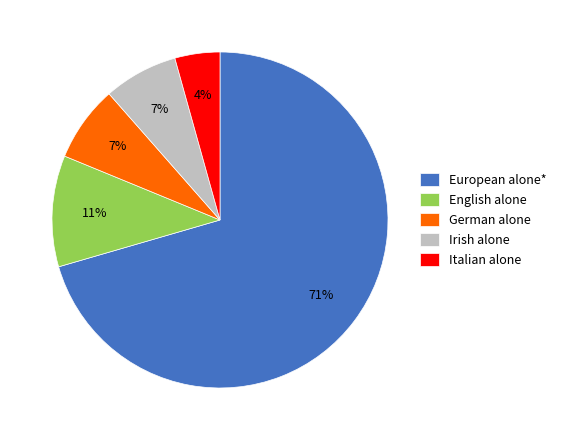

To the nearest percent, what is the average slice percentage?

20%